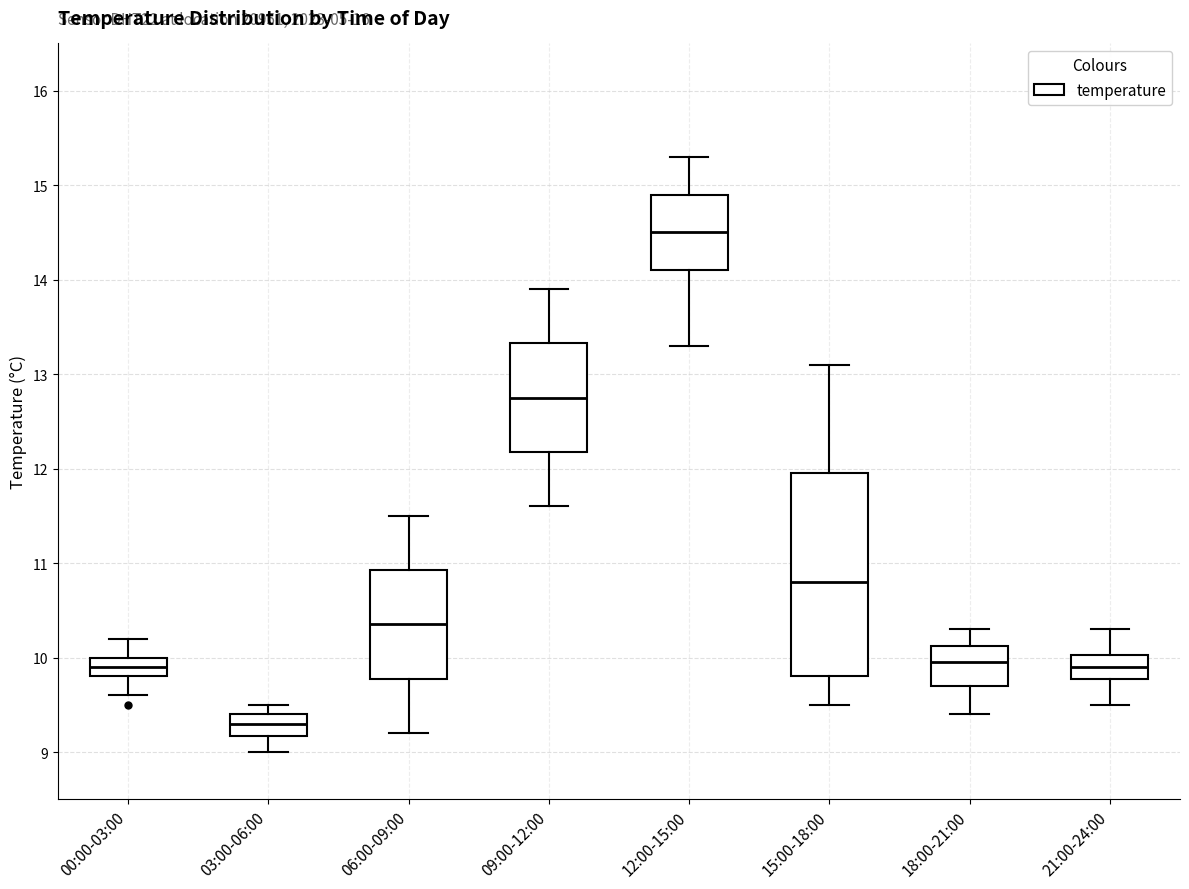

Reading left to right, transcribe this box plot: for each box, give where its median line is, the range the box spans, and where its two whiskers end, as read against the y-axis. The values are not printed on the chart, so give them approximately, as read against the axis.

00:00-03:00: median 9.9, box 9.8 to 10.0, whiskers 9.6 to 10.2
03:00-06:00: median 9.3, box 9.2 to 9.4, whiskers 9.0 to 9.5
06:00-09:00: median 10.4, box 9.8 to 10.9, whiskers 9.2 to 11.5
09:00-12:00: median 12.8, box 12.2 to 13.3, whiskers 11.6 to 13.9
12:00-15:00: median 14.5, box 14.1 to 14.9, whiskers 13.3 to 15.3
15:00-18:00: median 10.8, box 9.8 to 12.0, whiskers 9.5 to 13.1
18:00-21:00: median 10.0, box 9.7 to 10.1, whiskers 9.4 to 10.3
21:00-24:00: median 9.9, box 9.8 to 10.0, whiskers 9.5 to 10.3